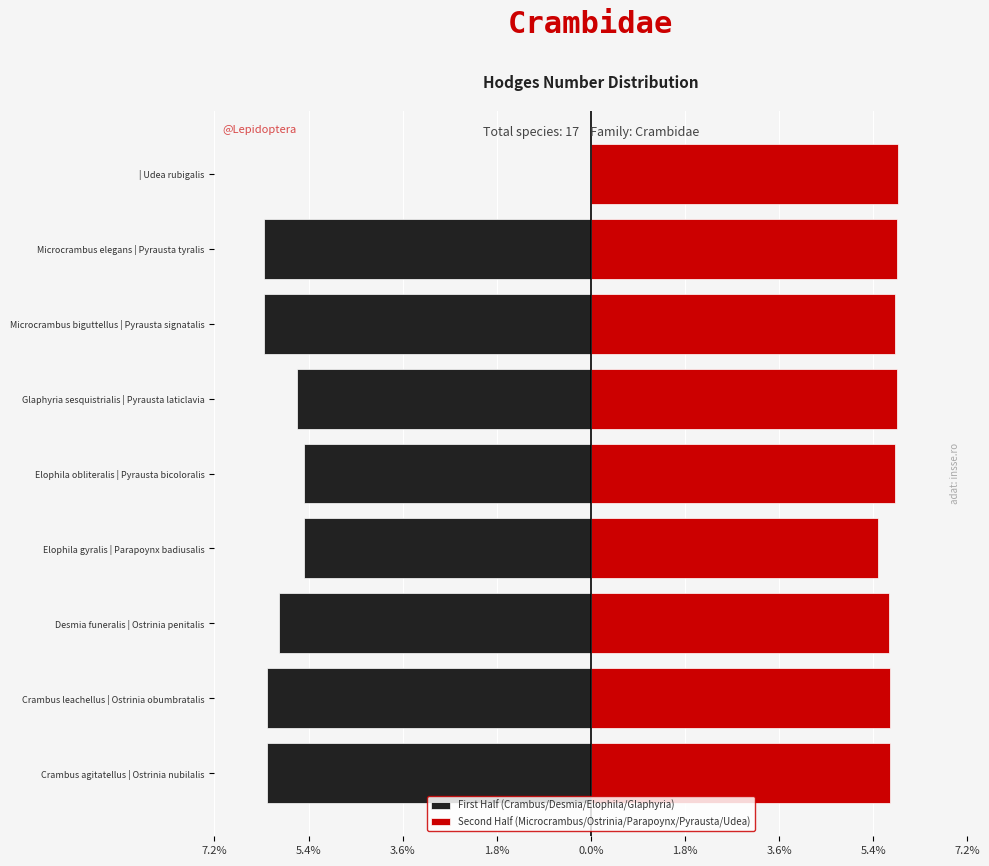

The value of Second Half (Microcrambus/Ostrinia/Parapoynx/Pyrausta/Udea) at Crambus agitatellus | Ostrinia nubilalis is 5.8. True or false?

True